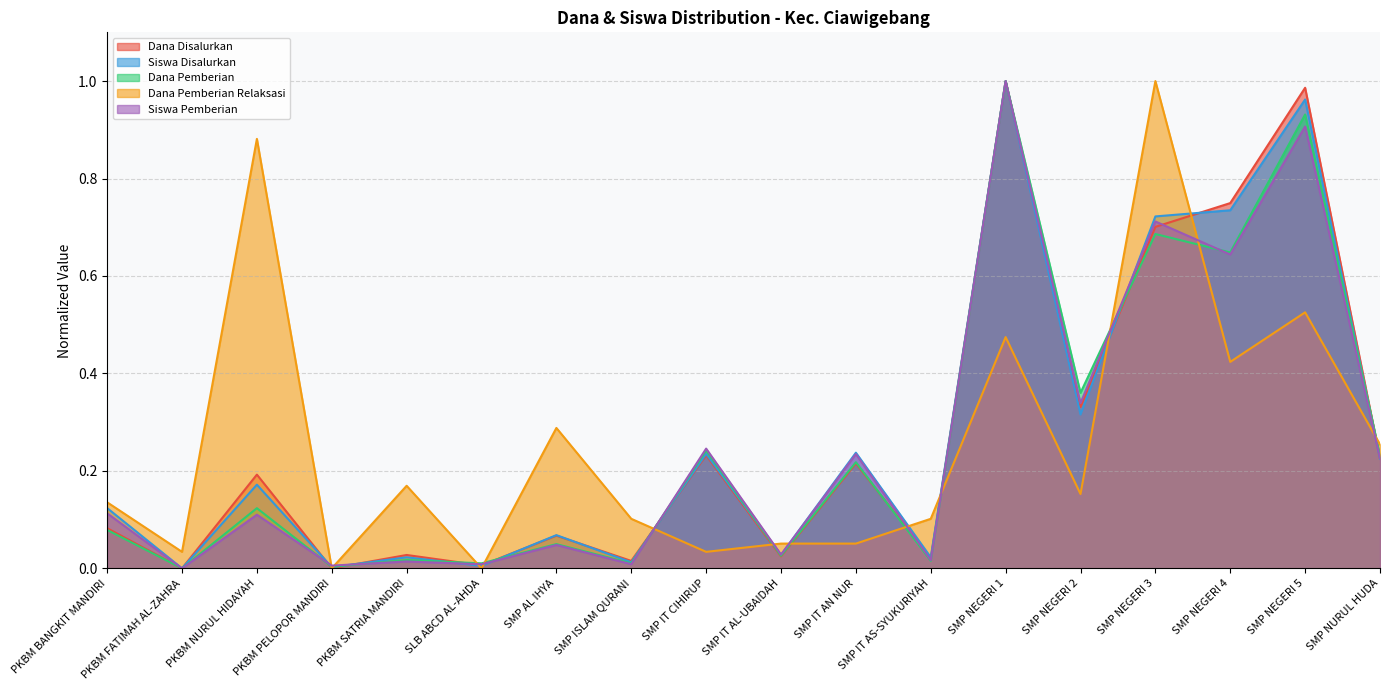

At which category does the chart reach its peak across all series?

SMP NEGERI 1